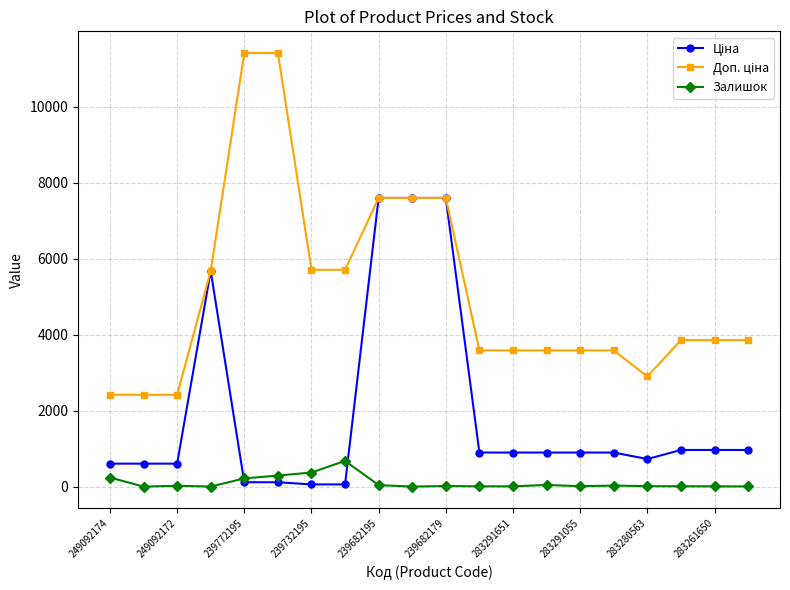

True or false: Залишок has more than 0 interior local peaks.

True